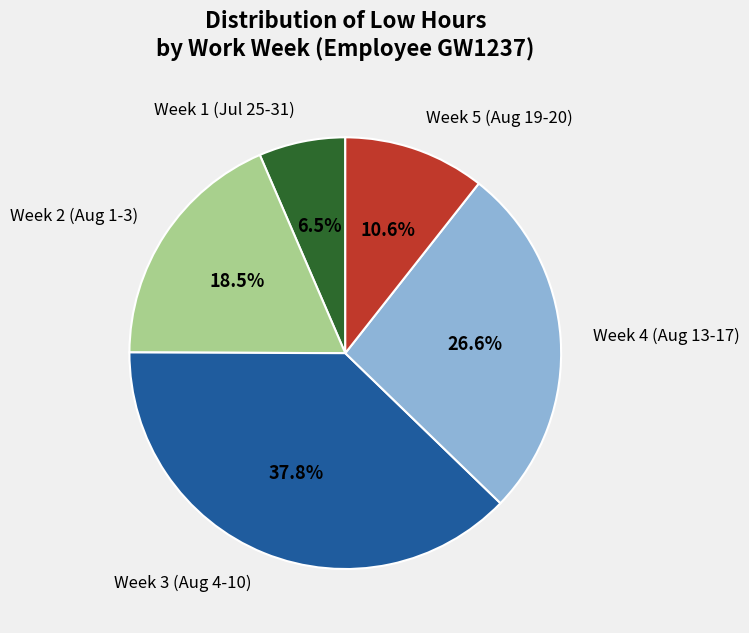

Count the number of slices in the pie.

5